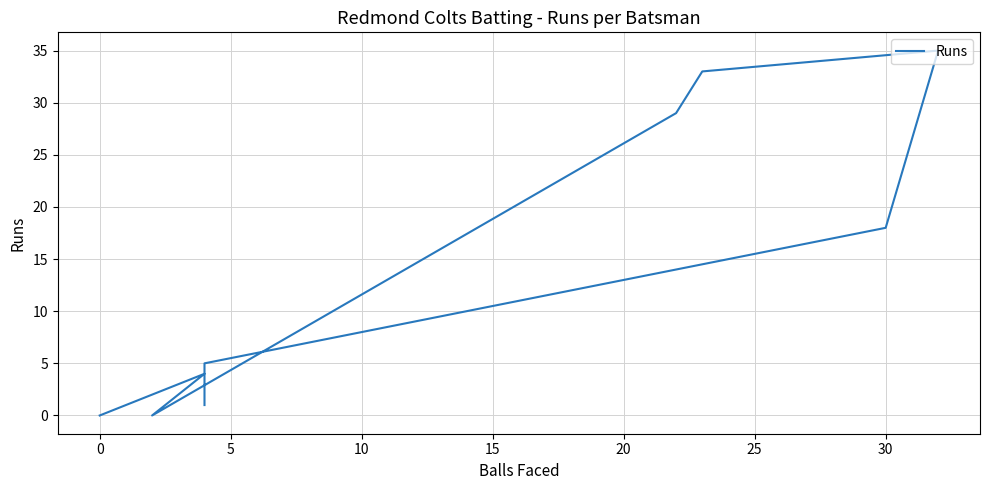

How many values are below 4?

5